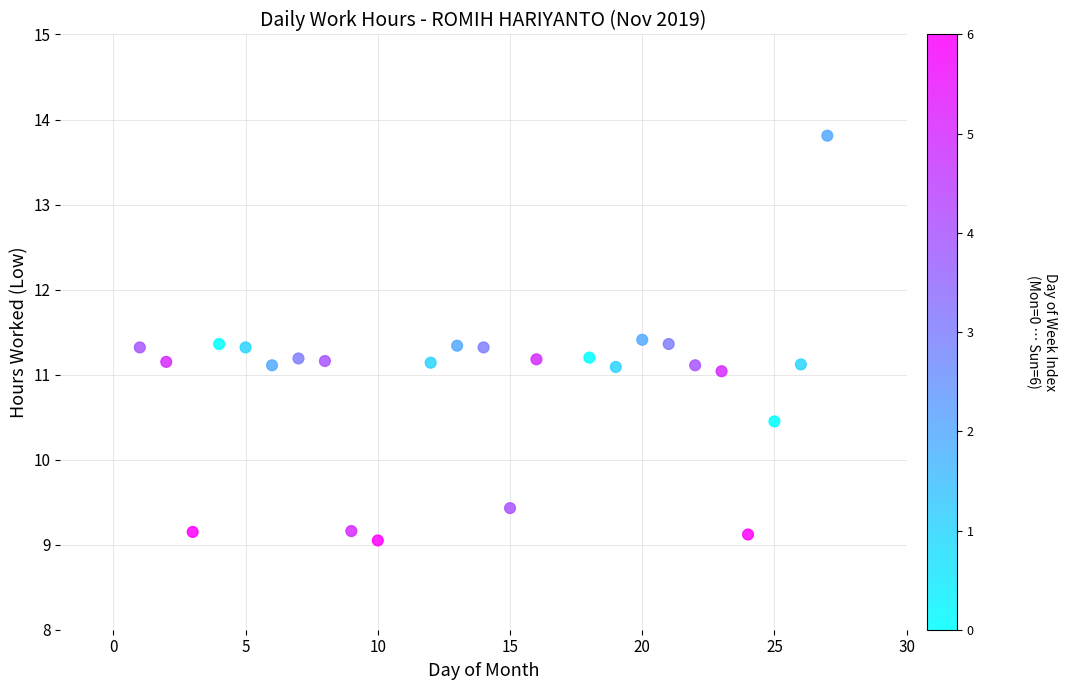

What is the range of Y values (max minus min)?

4.8